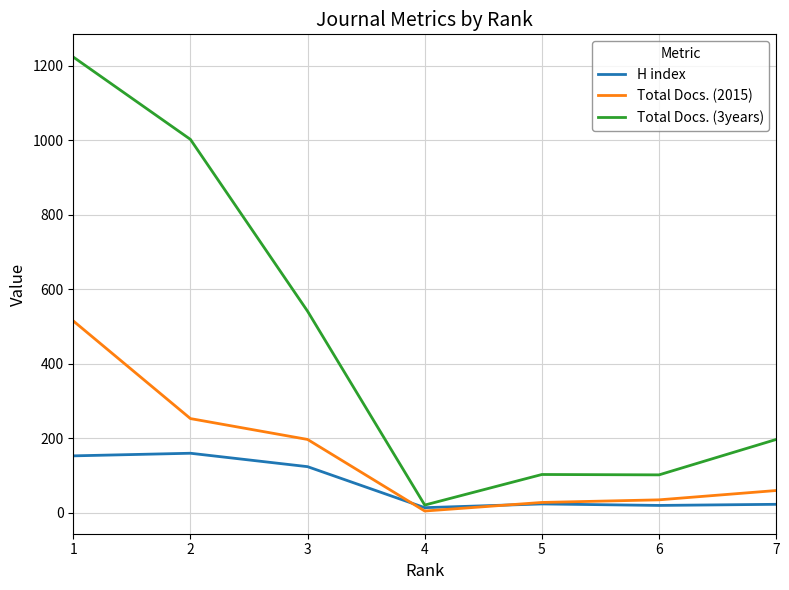

What is the total value across all series at 6?

157